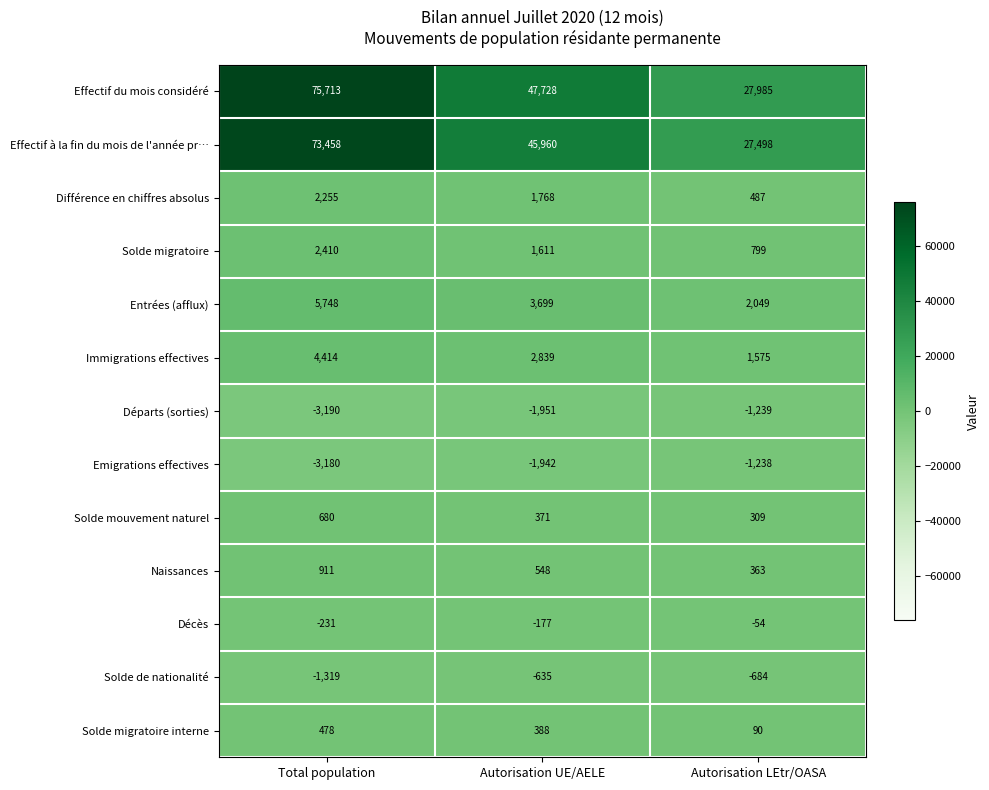

What is the total value across all series at Total population?

158147